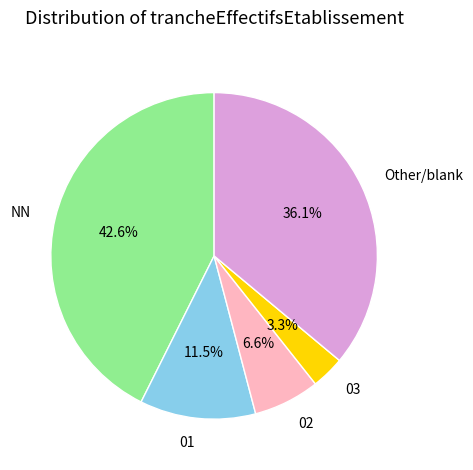

To the nearest percent, what is the combined percentage of 02 and NN?

49%